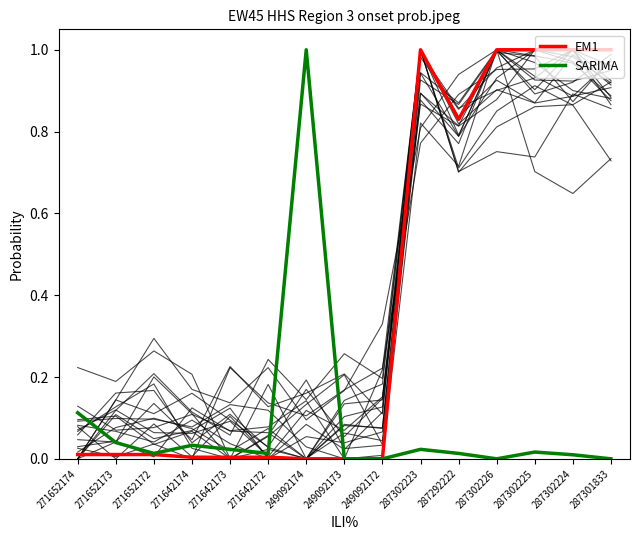

What is the label of the 1st point from the right?

287301833